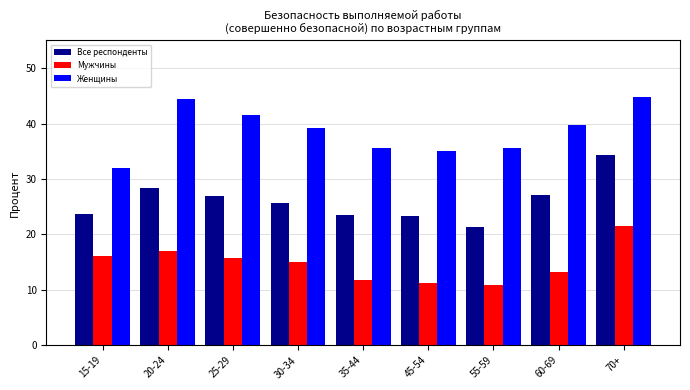

At which label does Все респонденты first exceed 25?

20-24